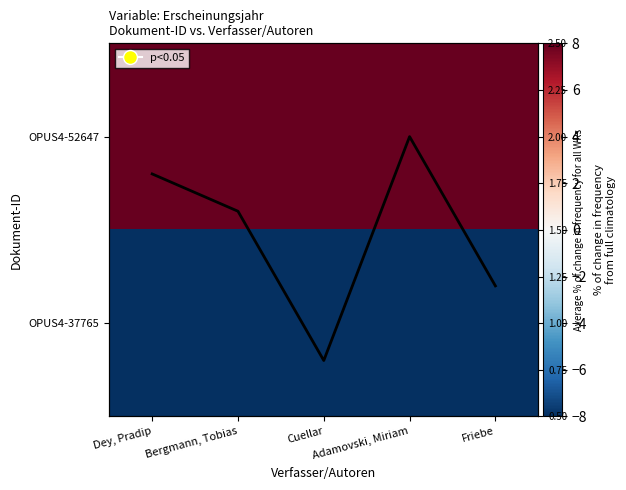

What is the total value across all series at Bergmann, Tobias?

1.6